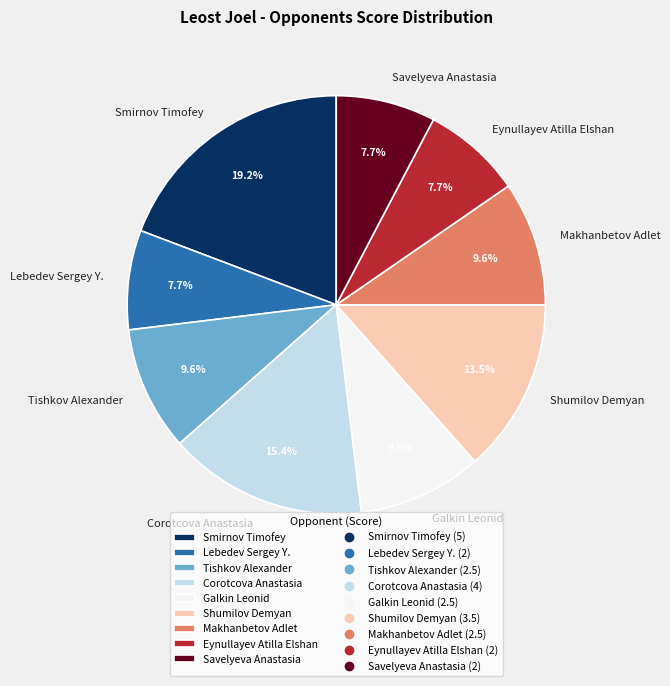

What percentage is the Savelyeva Anastasia slice, to the nearest percent?

8%